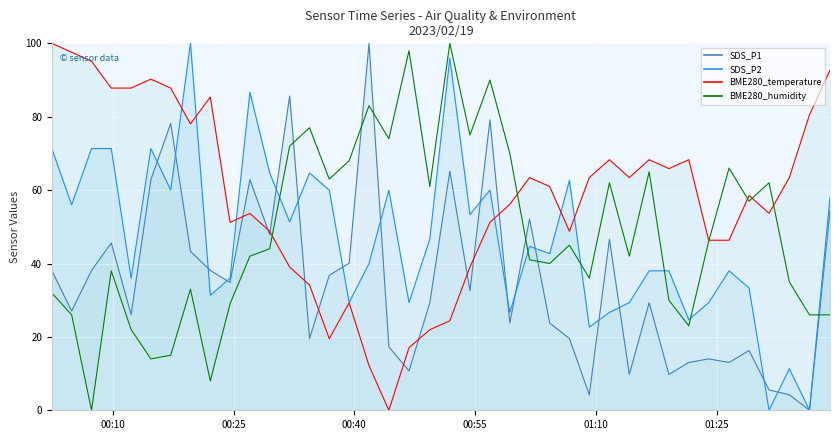

What value does the SDS_P2 series have at 2023/02/19 01:19:03?

38.0